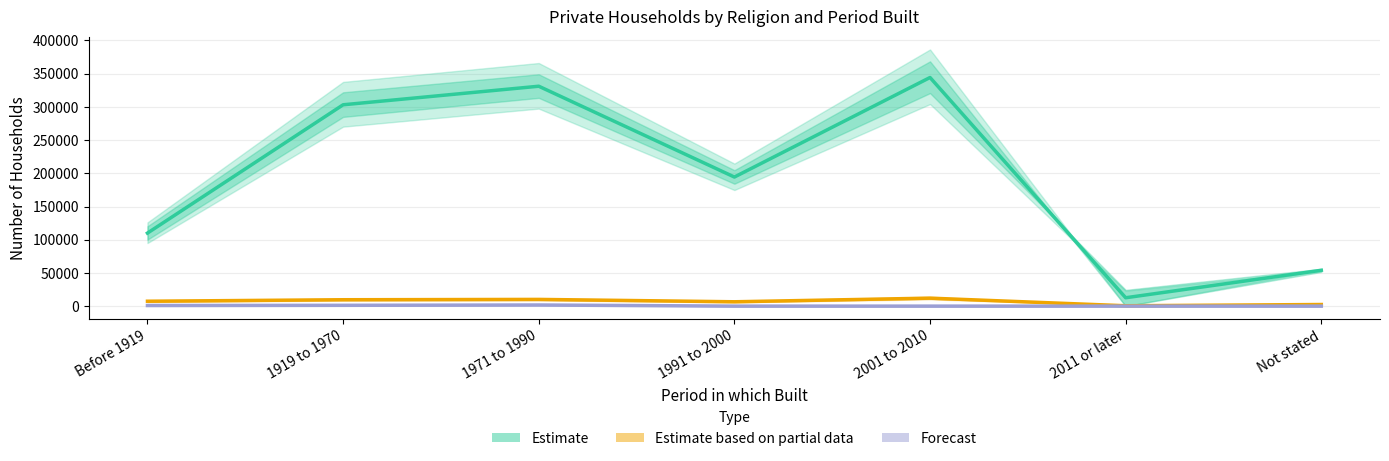

What is the sum of all Church of Ireland (Estimate based on partial data) values?

48650.0